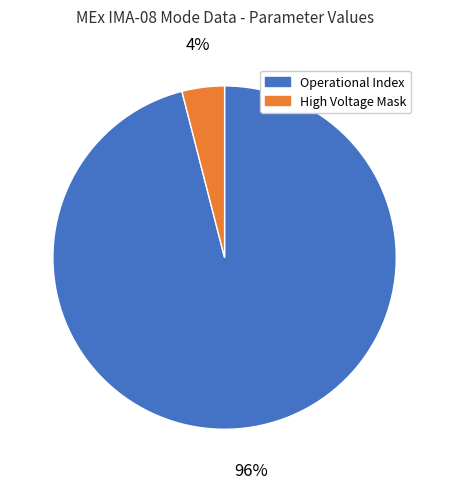

How many segments does this pie chart have?

2